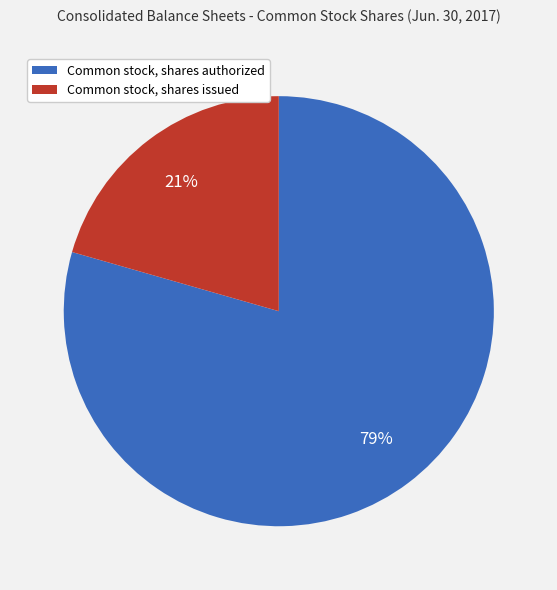

Which category has the biggest portion of the pie?

Common stock, shares authorized